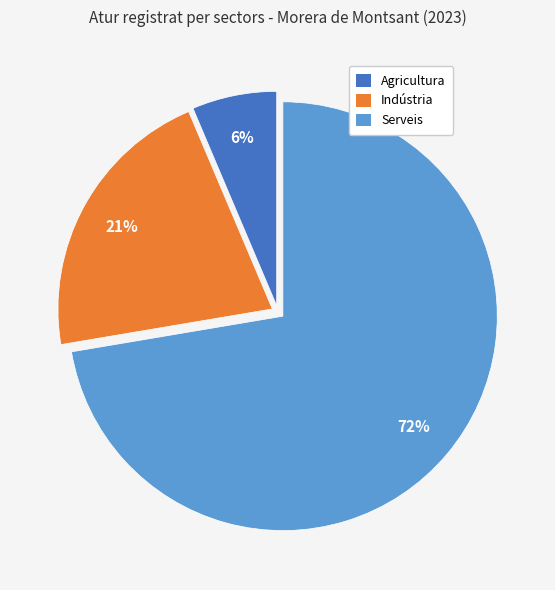

Which slice is the smallest?

Agricultura